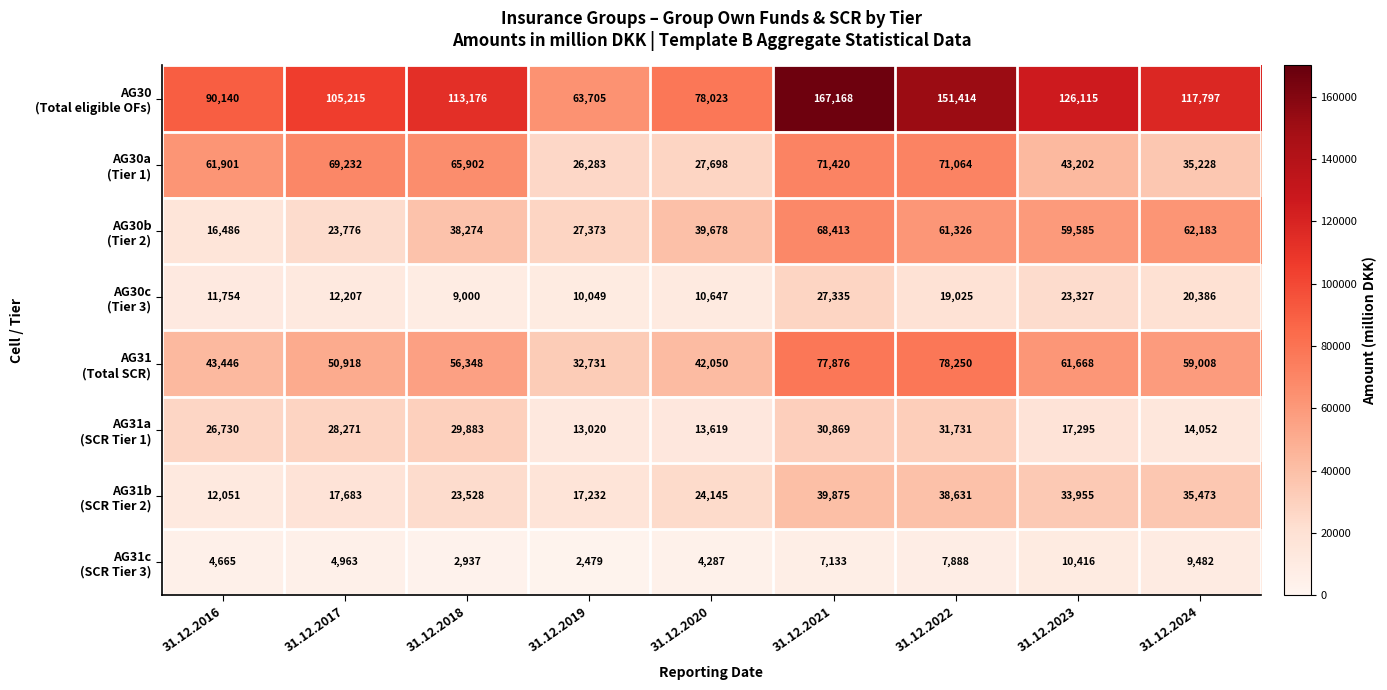

What is the minimum value shown in the chart?

2479